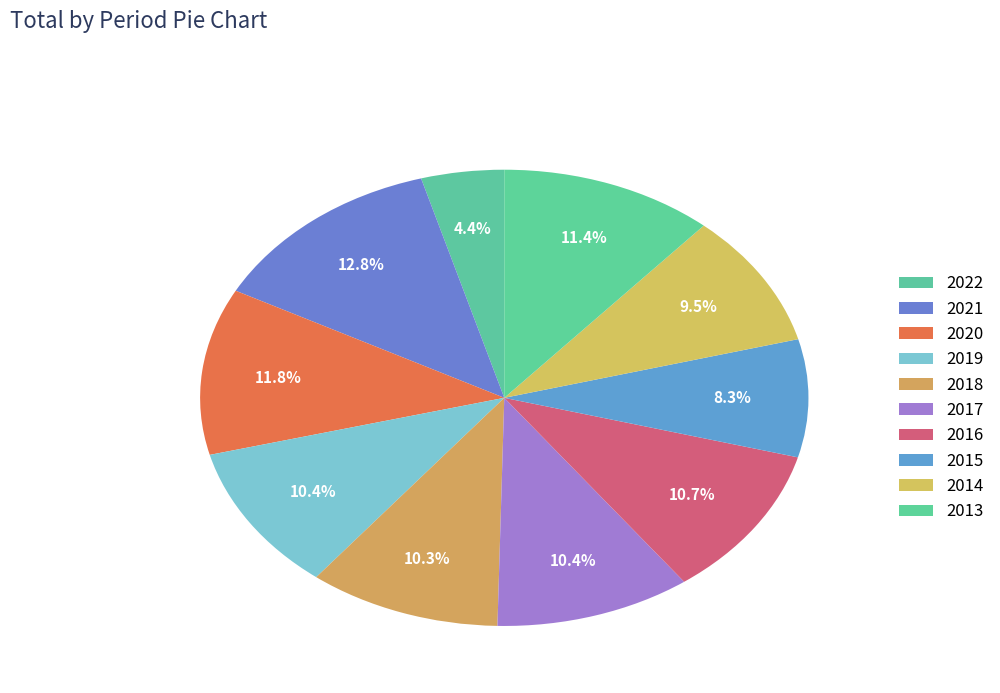

Rank the categories by value from lowest to highest.

2022, 2015, 2014, 2018, 2019, 2017, 2016, 2013, 2020, 2021